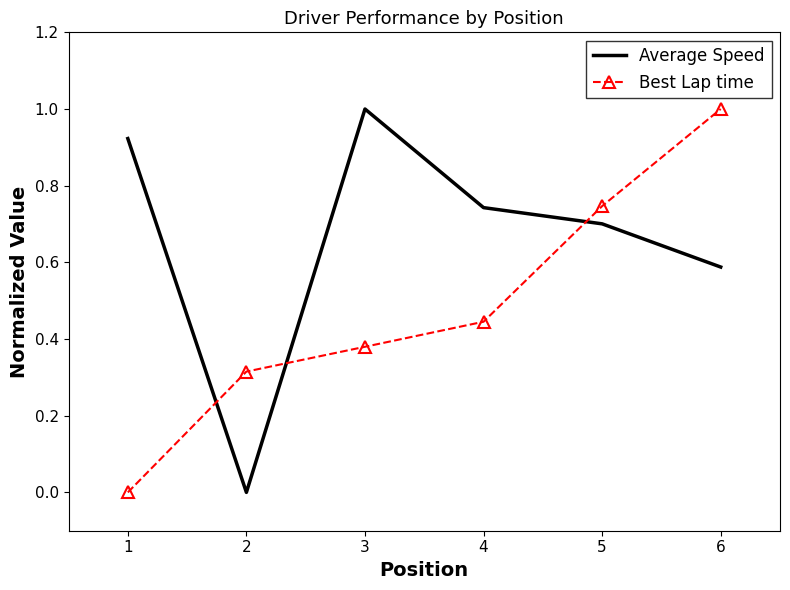

At which category is the sum across all series the highest?

6